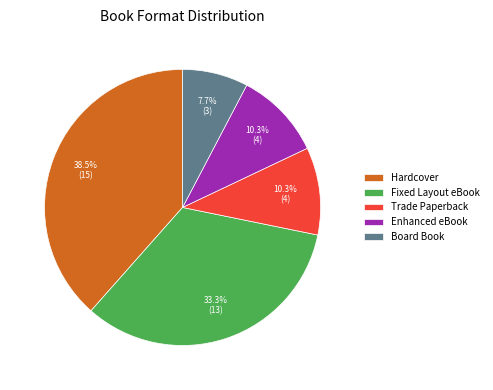

The Enhanced eBook slice represents 25% of the pie. True or false?

False